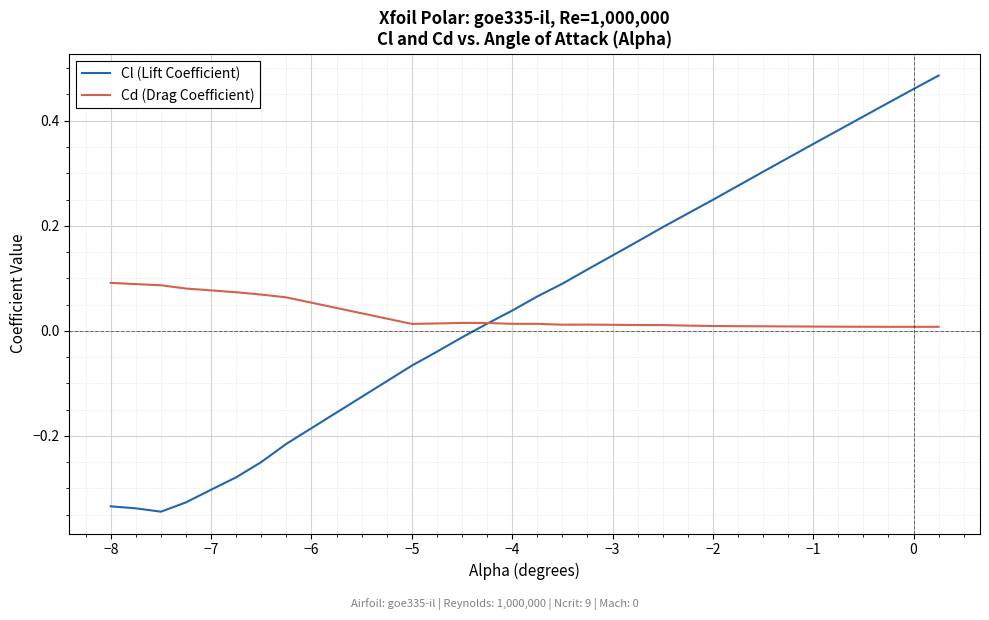

Which series has the largest total across all categories?

Cl (Lift Coefficient)